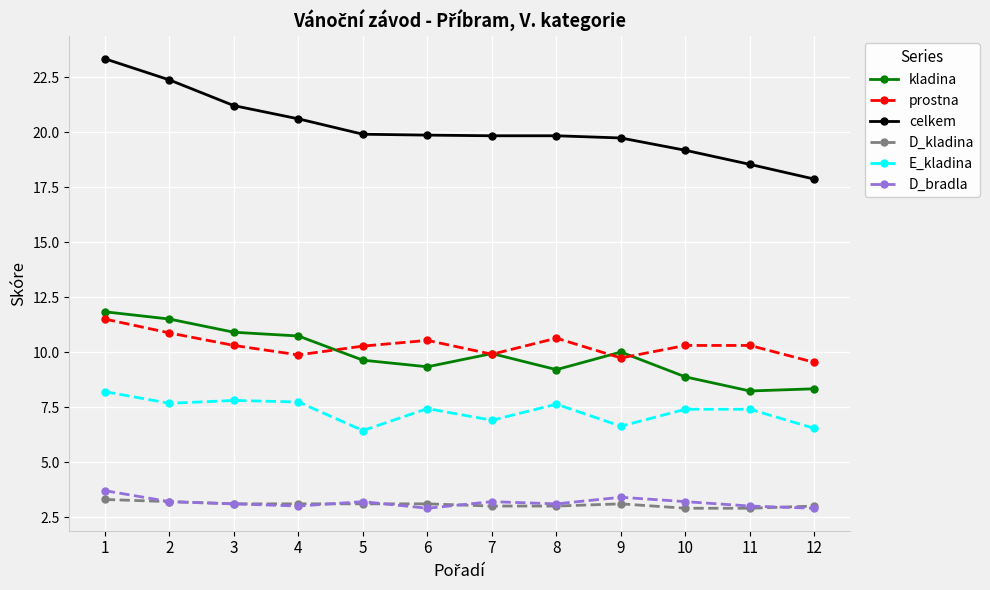

What are all the series names shown in the legend?

kladina, prostna, celkem, D_kladina, E_kladina, D_bradla